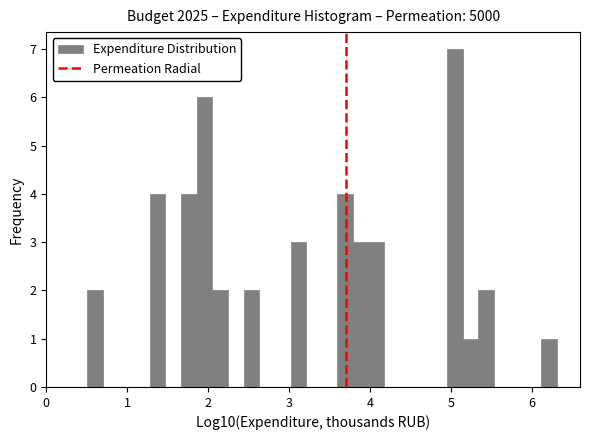

Around what value on the x-axis is the tallest bar? Give the approximate position of its centre, as read against the axis.

5.0